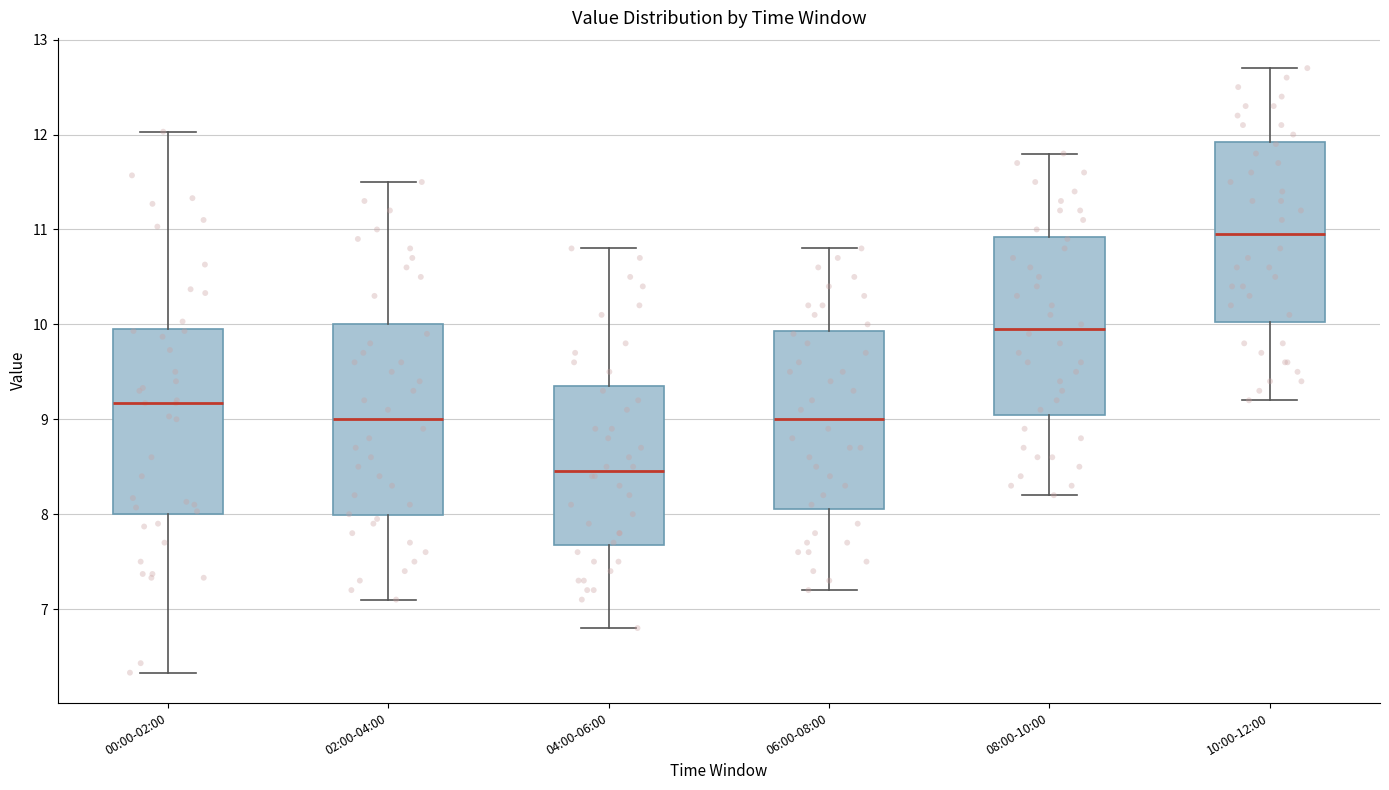

Reading left to right, read every box against the y-axis: the position of its median line, the range the box covers, and the ends of its whiskers. The values are not printed on the chart, so give them approximately, as read against the axis.

00:00-02:00: median 9.2, box 8.0 to 10.0, whiskers 6.3 to 12.0
02:00-04:00: median 9.0, box 8.0 to 10.0, whiskers 7.1 to 11.5
04:00-06:00: median 8.5, box 7.7 to 9.4, whiskers 6.8 to 10.8
06:00-08:00: median 9.0, box 8.1 to 9.9, whiskers 7.2 to 10.8
08:00-10:00: median 10.0, box 9.1 to 10.9, whiskers 8.2 to 11.8
10:00-12:00: median 11.0, box 10.0 to 11.9, whiskers 9.2 to 12.7